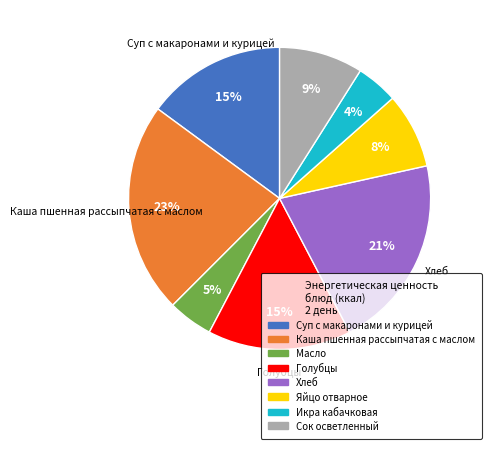

Is Хлеб the majority of the pie?

No